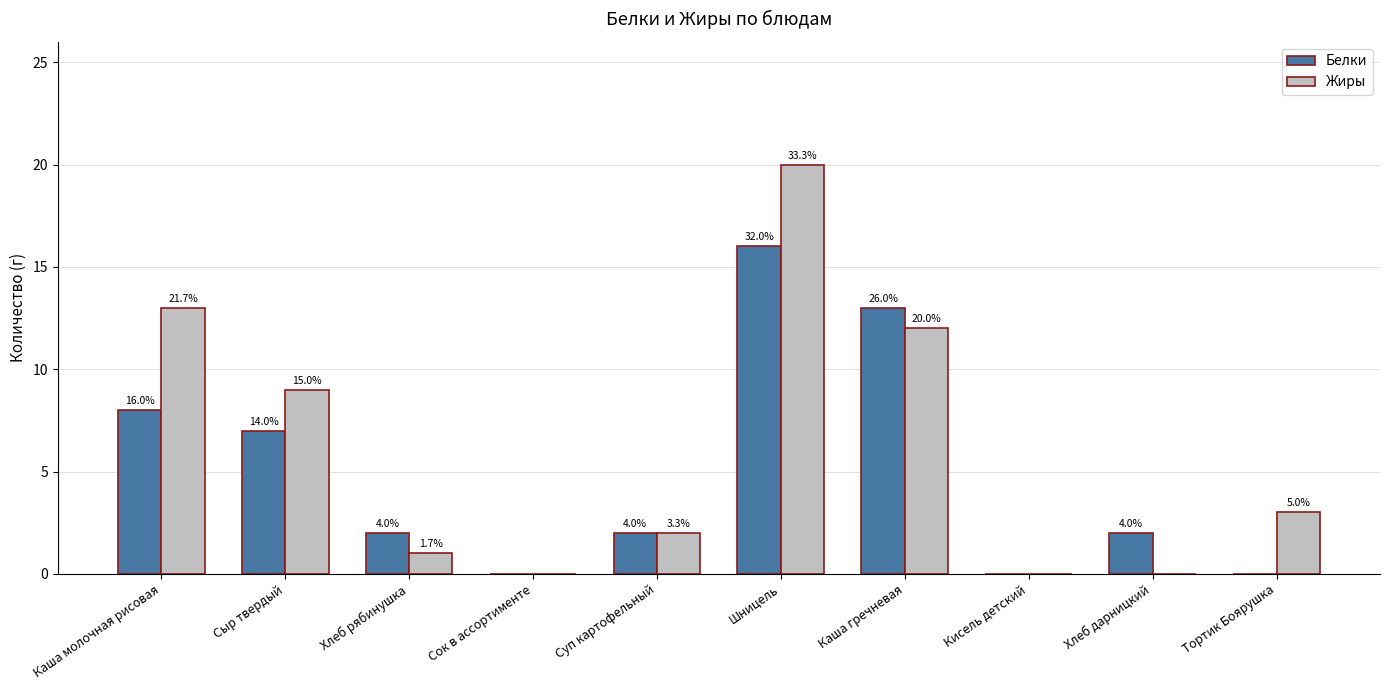

Does the chart contain stacked bars?

No